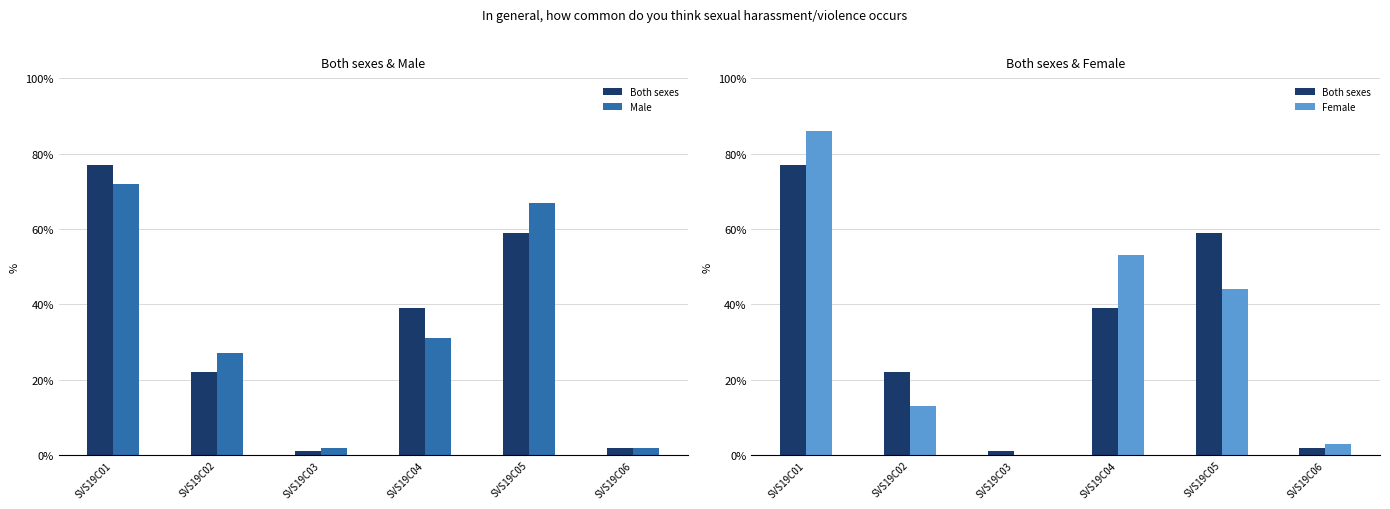

Rank the categories by Both sexes value from lowest to highest.

SVS19C03, SVS19C06, SVS19C02, SVS19C04, SVS19C05, SVS19C01